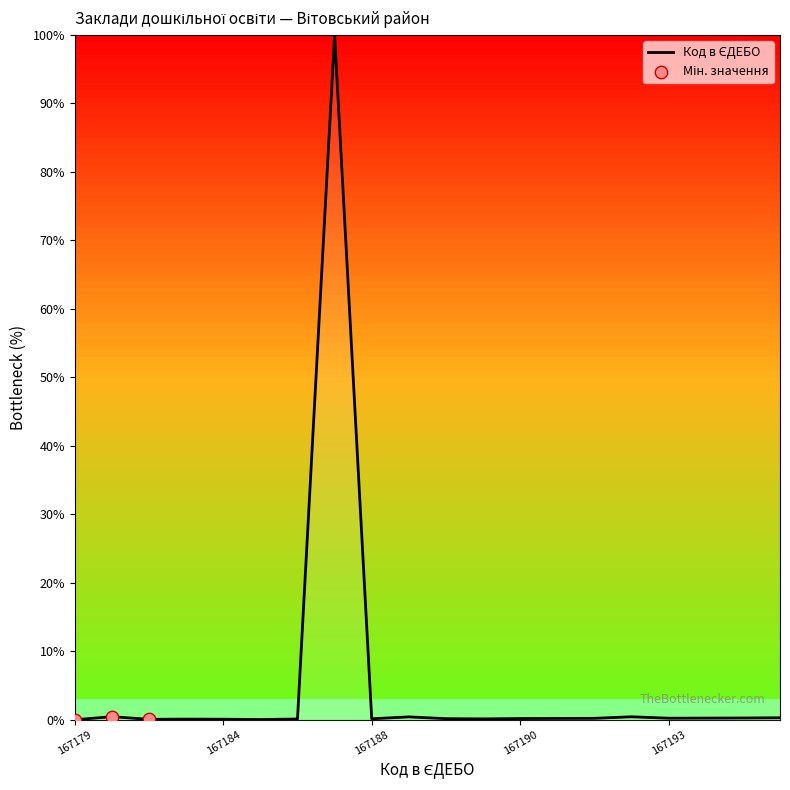

What is the difference between the maximum and minimum values?

100.0